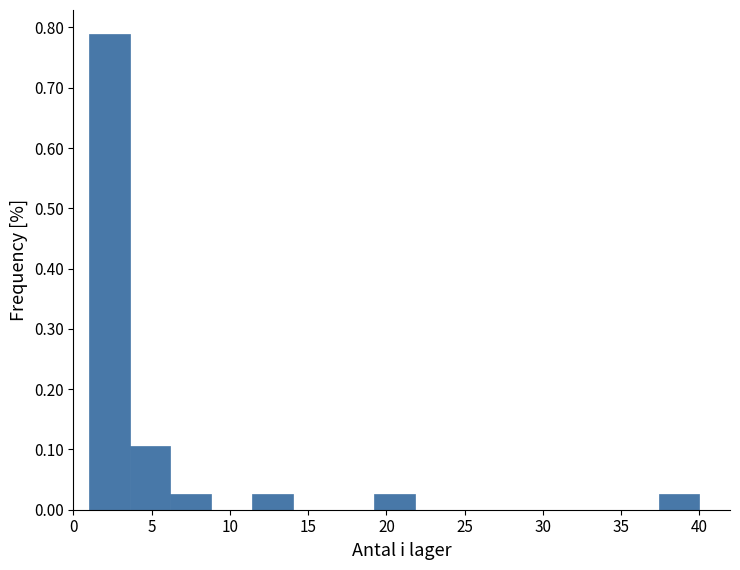

Reading left to right, list every bar in this chart as the range it spans on the x-axis followed by its height. Neither the bar edges nor the heights are printed on the chart, so give them approximately, as read against the axes.

1.0 to 3.6: 0.79
3.6 to 6.2: 0.11
6.2 to 8.8: 0.03
8.8 to 11.4: 0
11.4 to 14.0: 0.03
14.0 to 16.6: 0
16.6 to 19.2: 0
19.2 to 21.8: 0.03
21.8 to 24.4: 0
24.4 to 27.0: 0
27.0 to 29.6: 0
29.6 to 32.2: 0
32.2 to 34.8: 0
34.8 to 37.4: 0
37.4 to 40.0: 0.03